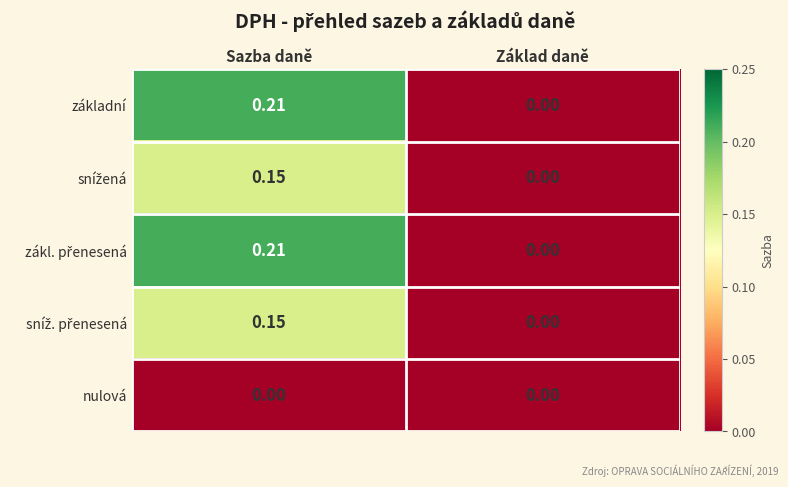

Which category has the highest value across all series?

Sazba daně